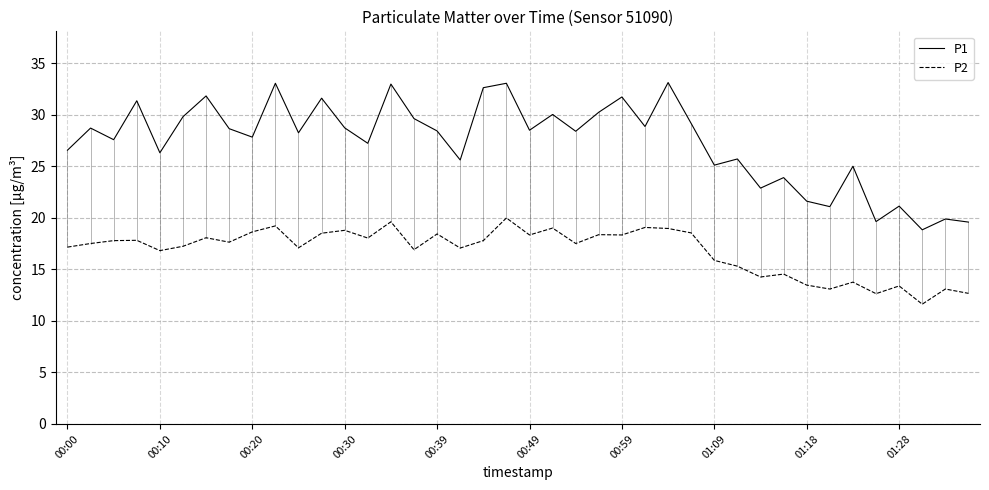

Which series has the widest spread of values?

P1